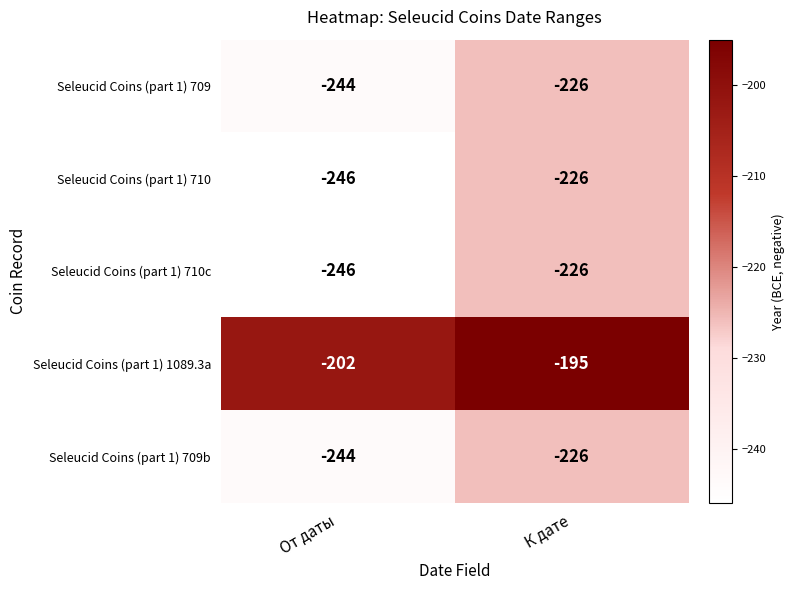

Which series has the largest total across all categories?

Seleucid Coins (part 1) 1089.3a